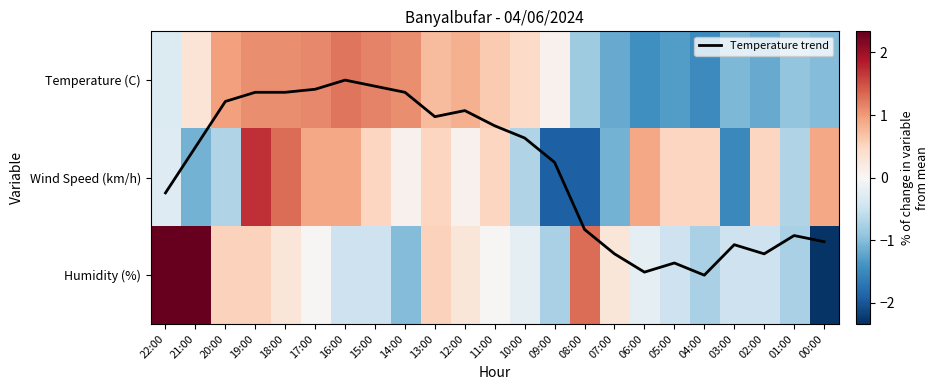

Which category has the lowest value in the Humidity (%) series?

00:00